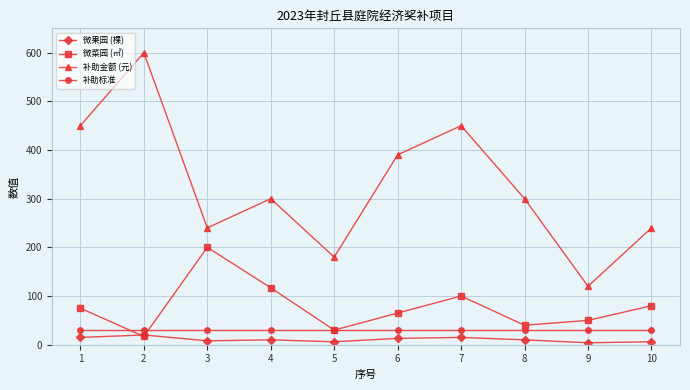

Which series changed the most between 1 and 2?

补助金额 (元)